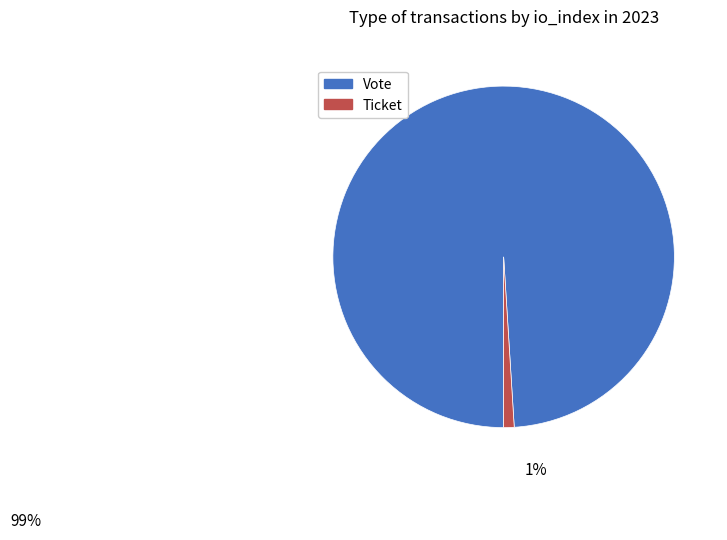

Do Vote and Ticket together represent more than half of the pie?

Yes